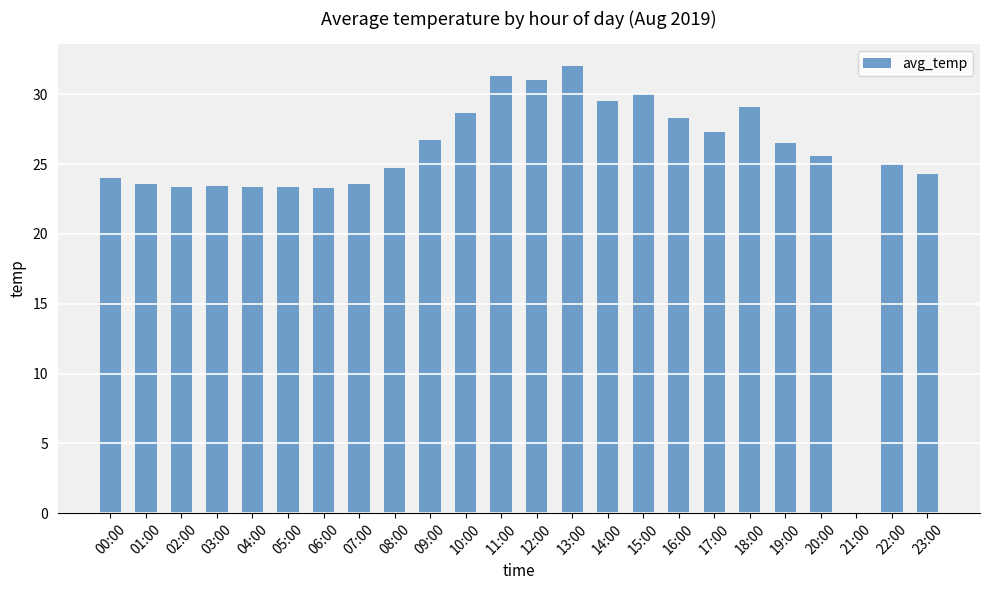

Where does the data first go above 25?

09:00